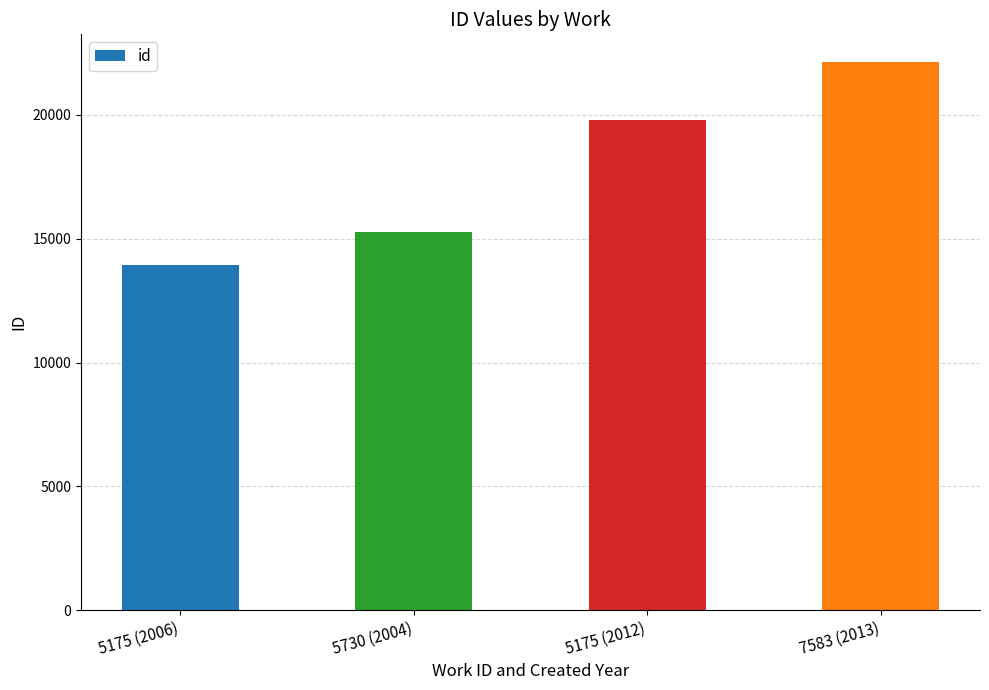

Approximately how many times larger is the value at 5175 (2012) compared to 5175 (2006)?

1.4